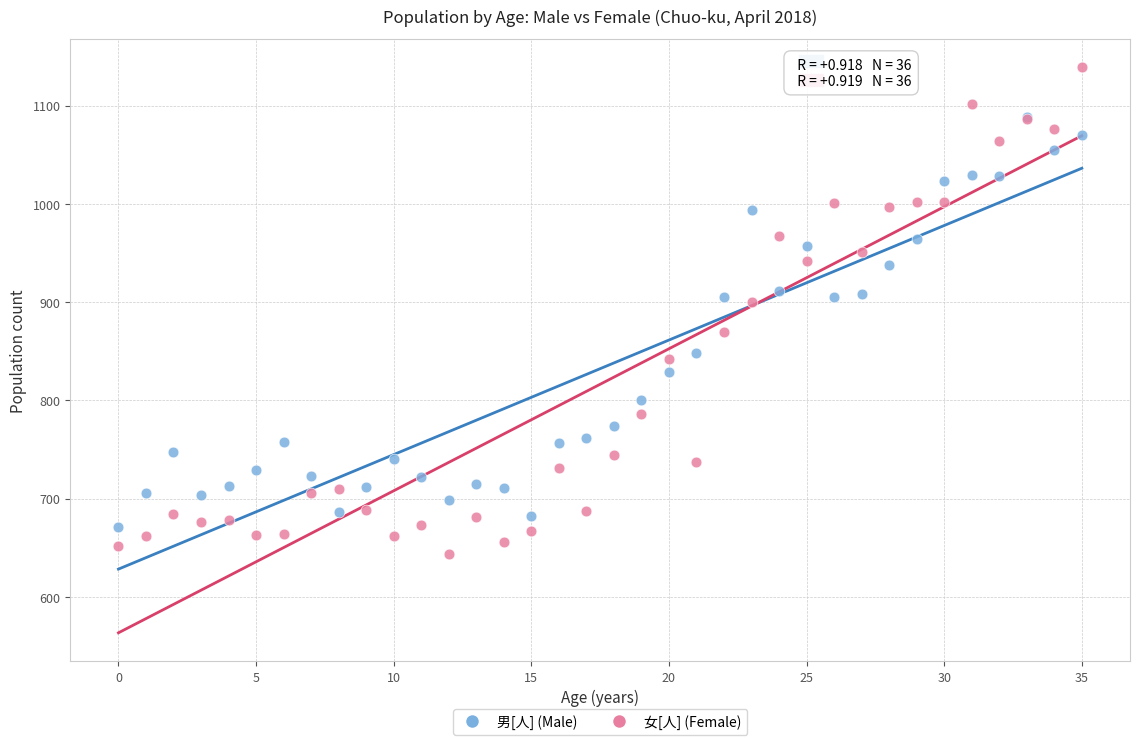

In the 男[人] (Male) series, what Y value is closest to 879?

905